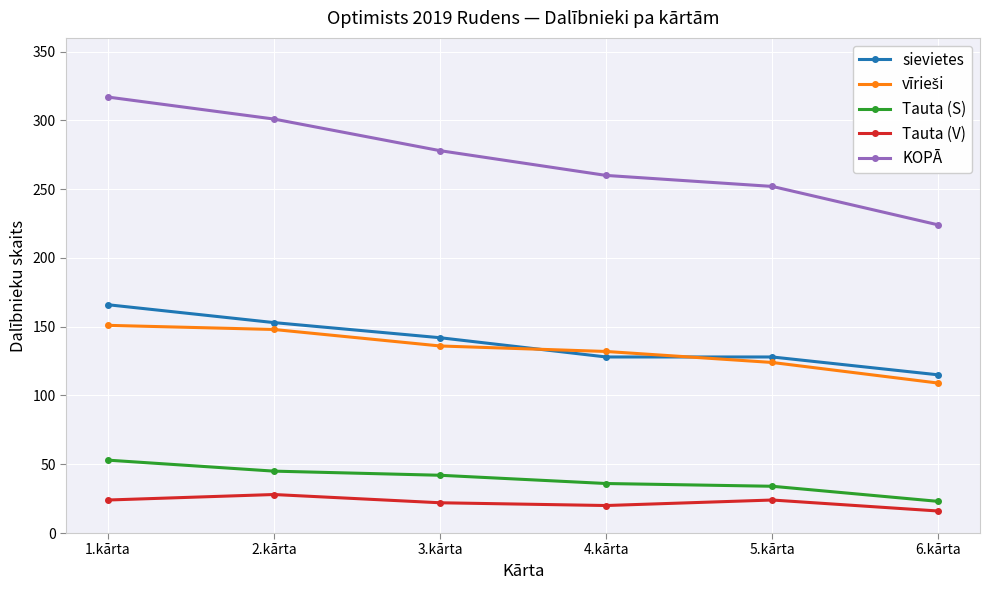

Rank the categories by KOPĀ value from highest to lowest.

1.kārta, 2.kārta, 3.kārta, 4.kārta, 5.kārta, 6.kārta